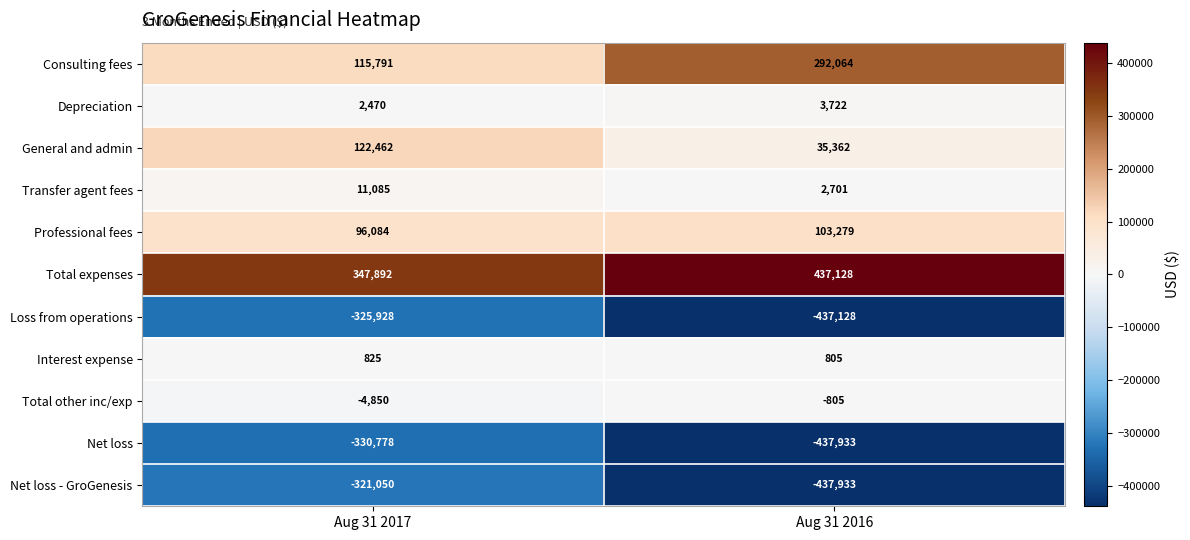

What is the total value across all series at Aug 31 2016?

-438738